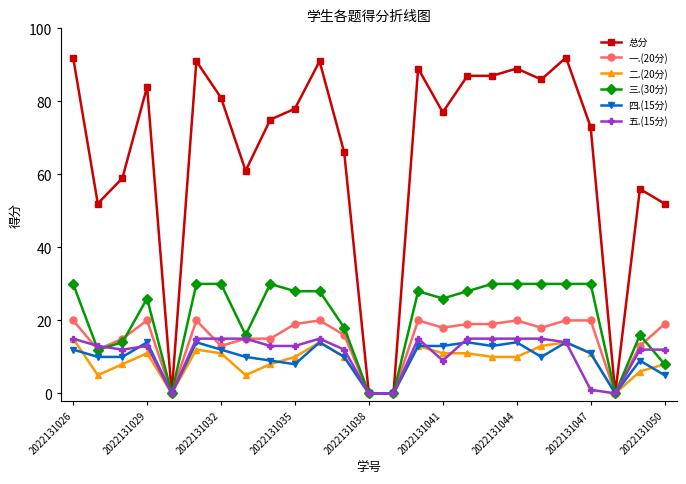

How many categories are shown in the chart?

25